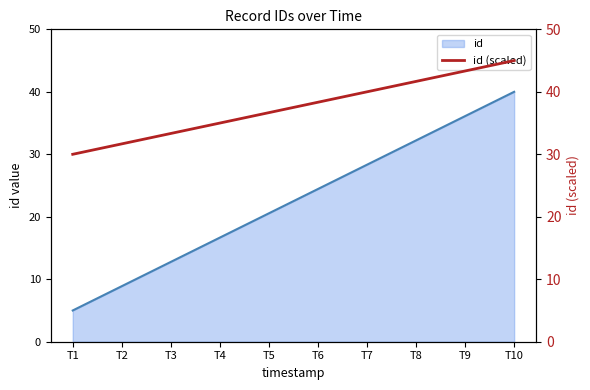

Where is the data nearest to the value 37?

T5